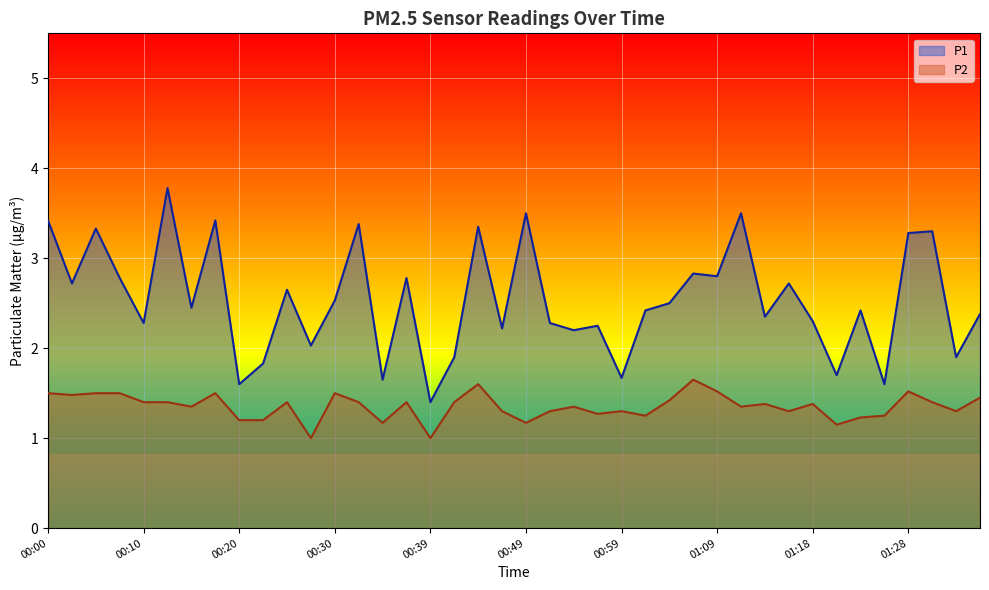

Reading left to right, what are all the values shown in this chart?

P1: 3.4	2.7	3.3	2.8	2.3	3.8	2.5	3.4	1.6	1.8	2.6	2.0	2.5	3.4	1.6	2.8	1.4	1.9	3.4	2.2	3.5	2.3	2.2	2.2	1.7	2.4	2.5	2.8	2.8	3.5	2.4	2.7	2.3	1.7	2.4	1.6	3.3	3.3	1.9	2.4
P2: 1.5	1.5	1.5	1.5	1.4	1.4	1.4	1.5	1.2	1.2	1.4	1.0	1.5	1.4	1.2	1.4	1.0	1.4	1.6	1.3	1.2	1.3	1.4	1.3	1.3	1.2	1.4	1.6	1.5	1.4	1.4	1.3	1.4	1.1	1.2	1.2	1.5	1.4	1.3	1.4